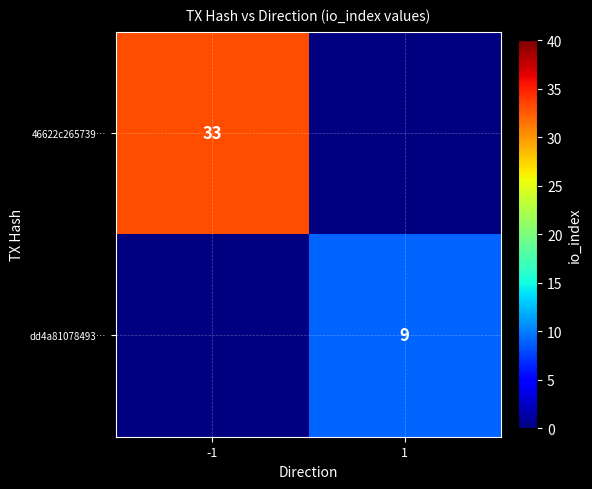

Is the value of 46622c265739… at -1 greater than the value of dd4a81078493… at 1?

Yes